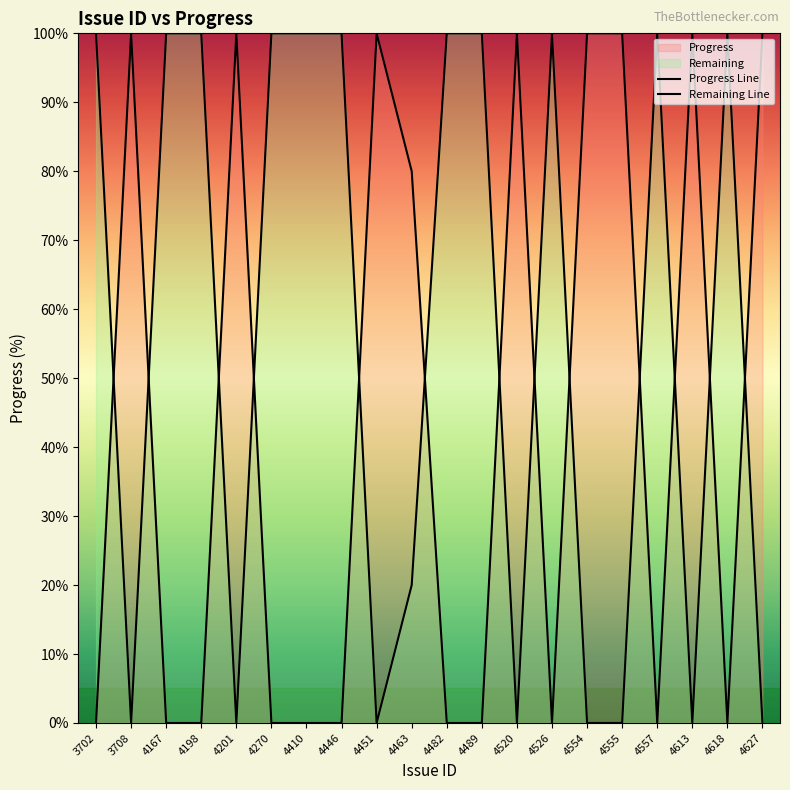

Is it true that Remaining Line equals -33 at 4627?

False